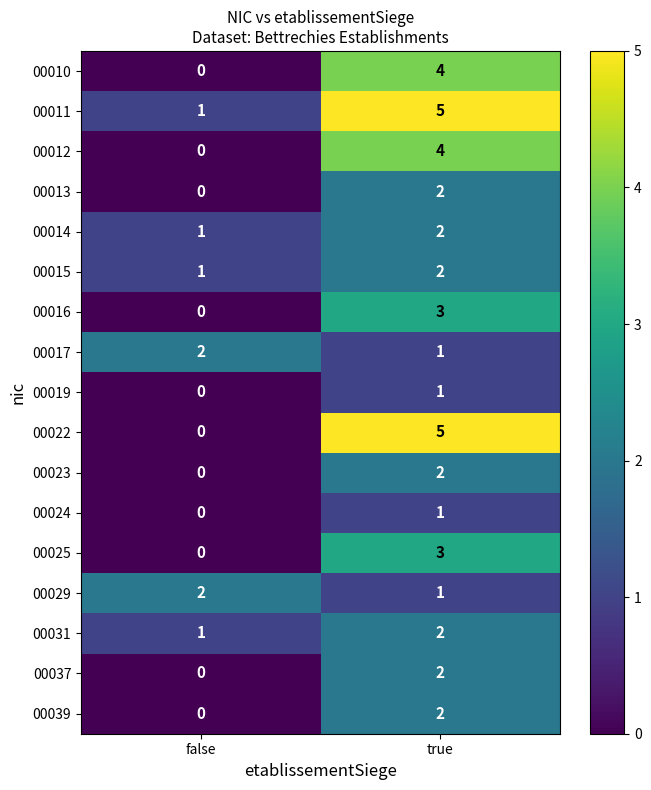

What is the sum of the 00015 values at false and true?

3